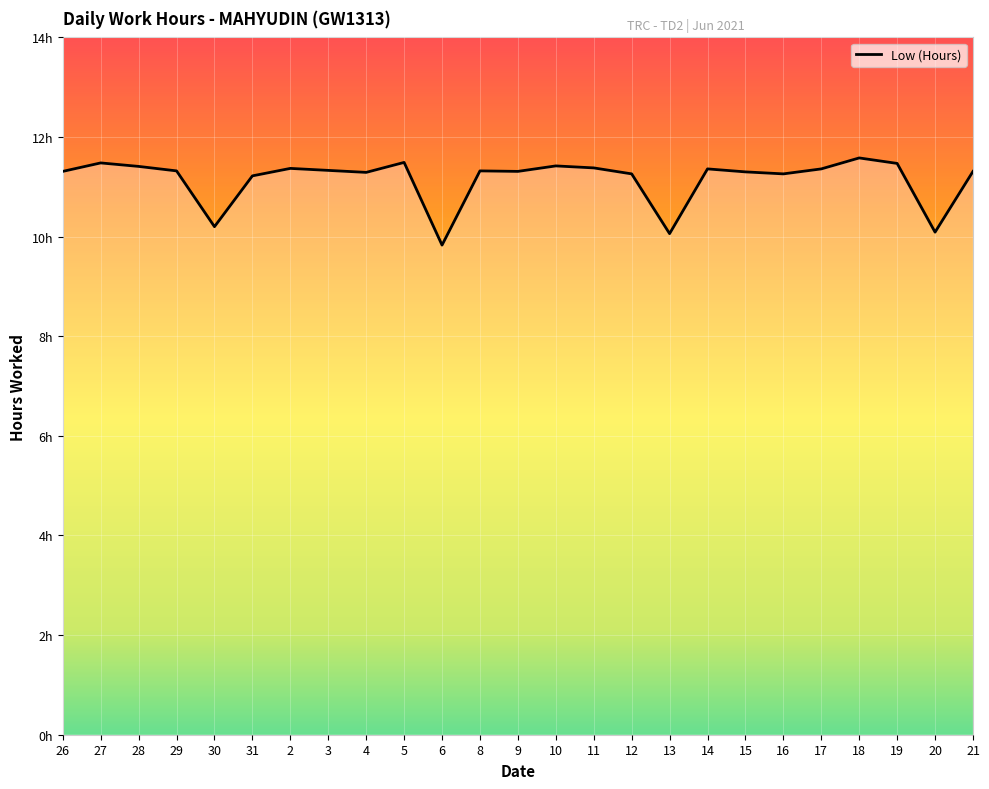

Does the chart have visible grid lines?

Yes